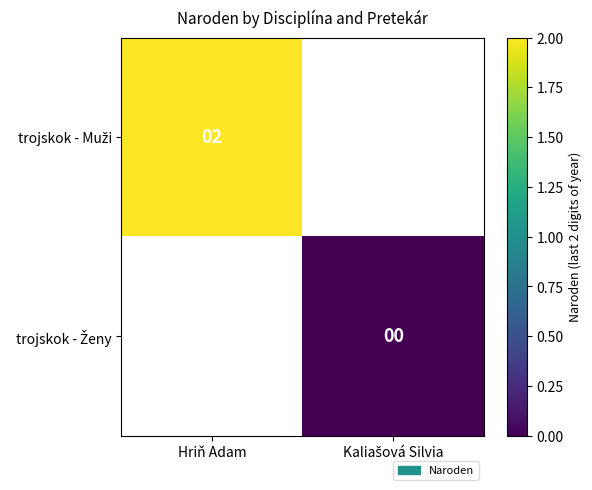

Count the number of categories in the chart.

2